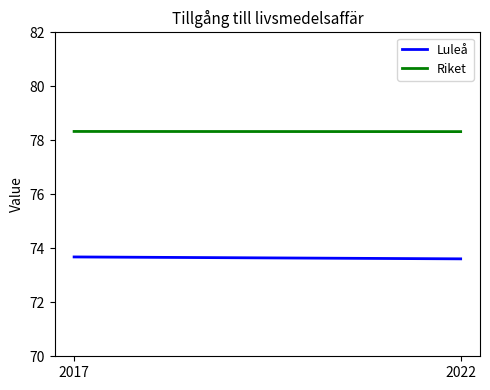

What is the lowest value of the Luleå series?

73.6